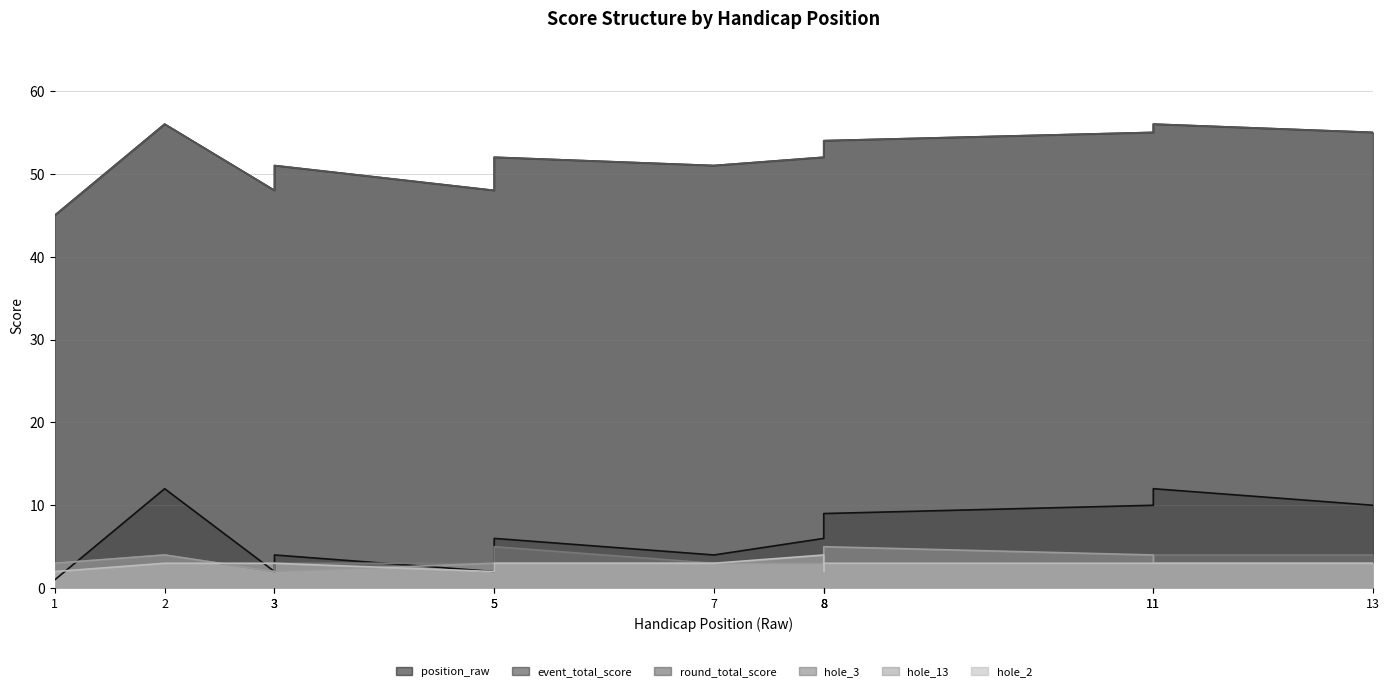

Reading left to right, extract all data points from this chart.

position_raw: 1=1	2=12	3=2	3=4	5=2	5=6	7=4	8=6	8=8	8=9	11=10	11=12	13=10
event_total_score: 1=45	2=56	3=48	3=51	5=48	5=52	7=51	8=52	8=53	8=54	11=55	11=56	13=55
round_total_score: 1=45	2=56	3=48	3=51	5=48	5=52	7=51	8=52	8=53	8=54	11=55	11=56	13=55
hole_3: 1=3	2=4	3=2	3=3	5=3	5=5	7=3	8=3	8=2	8=3	11=3	11=4	13=4
hole_13: 1=3	2=4	3=2	3=2	5=3	5=3	7=3	8=3	8=4	8=5	11=4	11=3	13=3
hole_2: 1=2	2=3	3=3	3=3	5=2	5=3	7=3	8=4	8=2	8=3	11=3	11=3	13=3